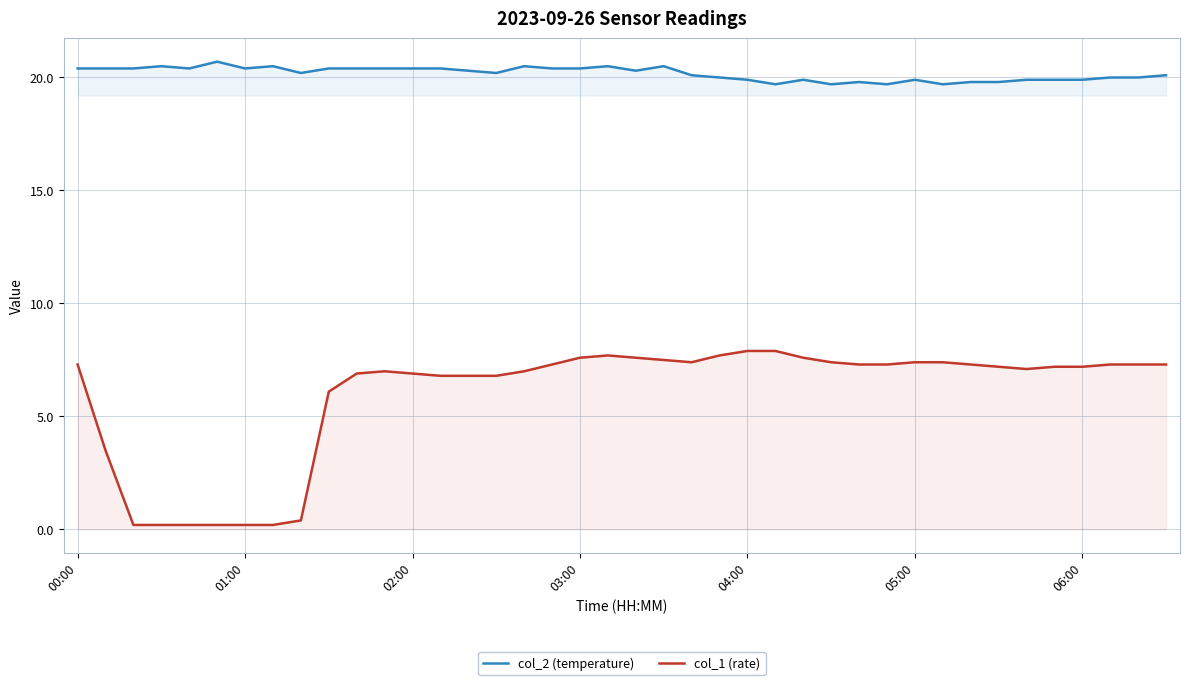

What is the difference between the maximum and minimum values in the col_1 (rate) series?

7.7